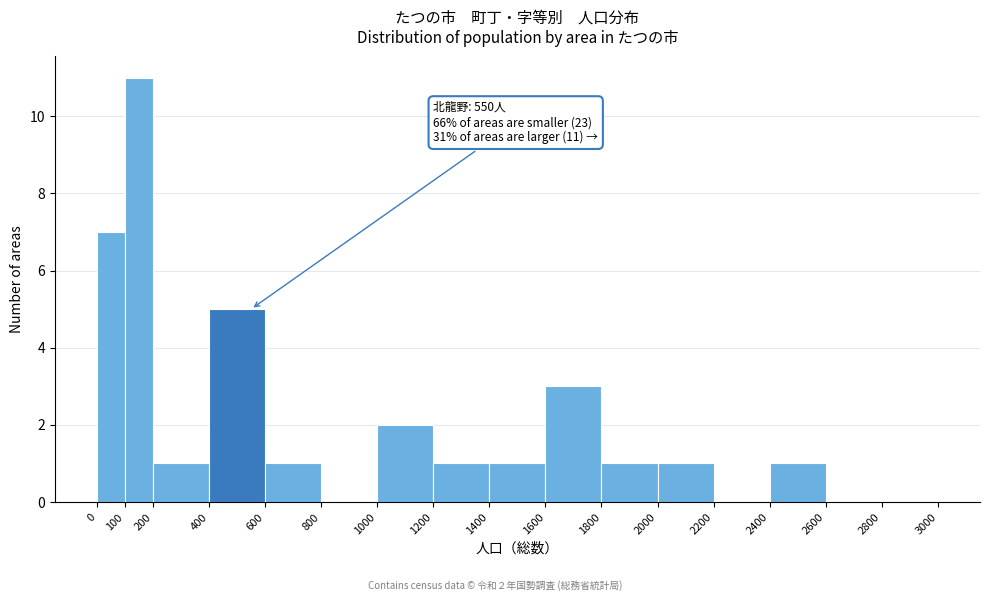

Which range on the x-axis has the tallest bar?

100 to 200